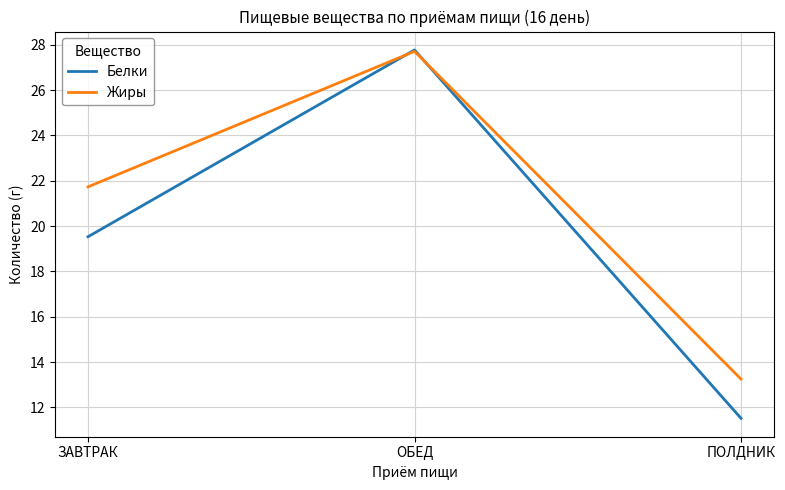

Rank the series at ЗАВТРАК from lowest to highest value.

Белки, Жиры